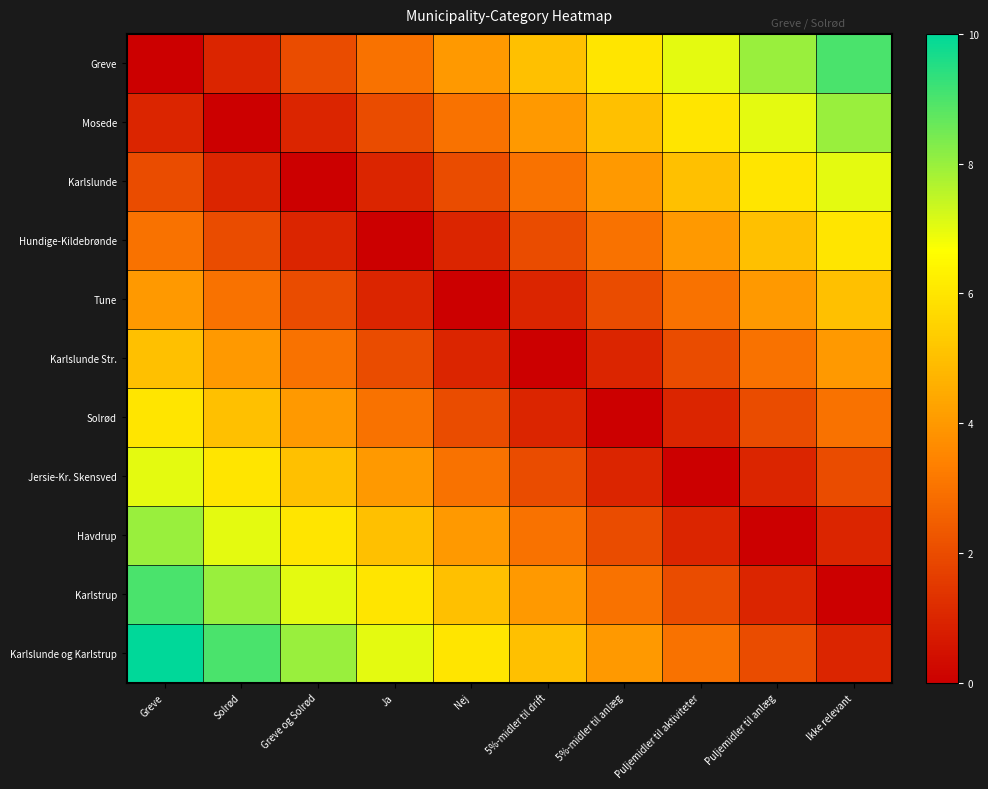

What is the total value across all series at Solrød?

46